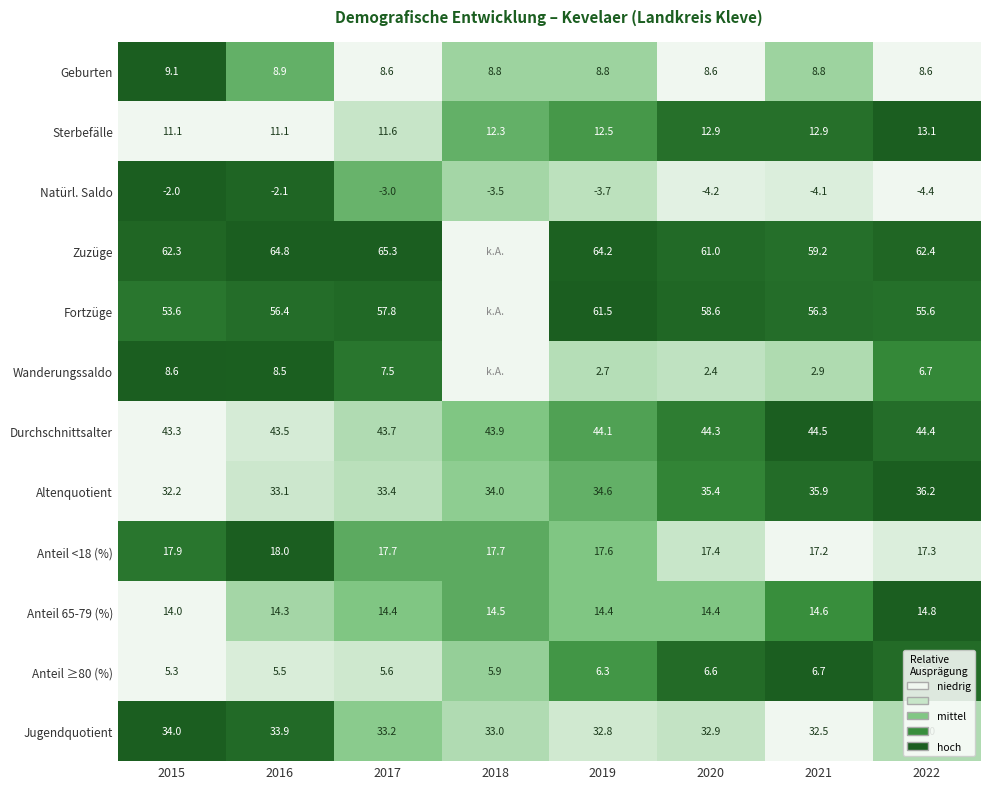

What is the lowest value of the Altenquotient series?

32.2